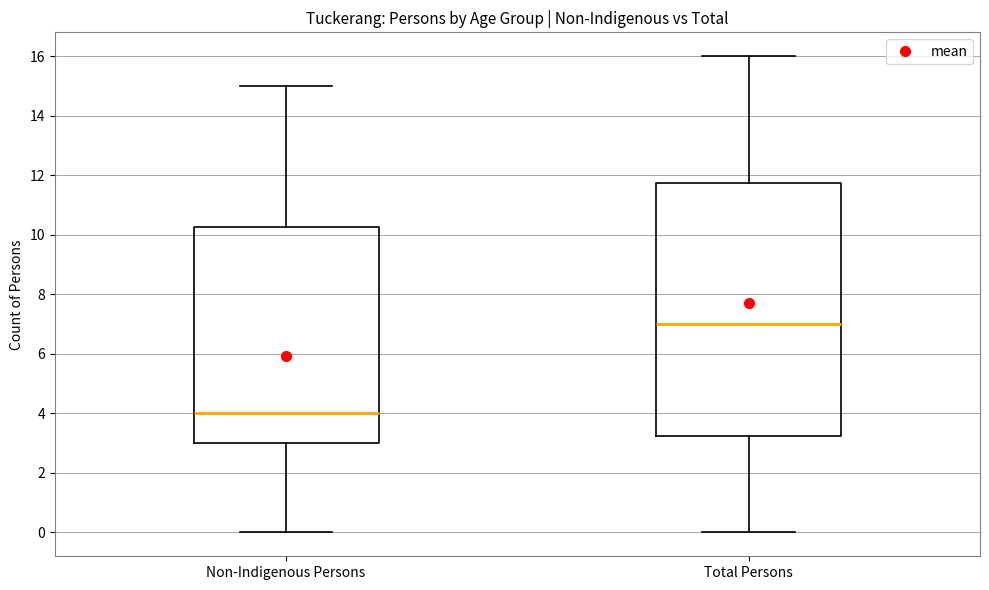

Which box has the lowest median line?

Non-Indigenous Persons